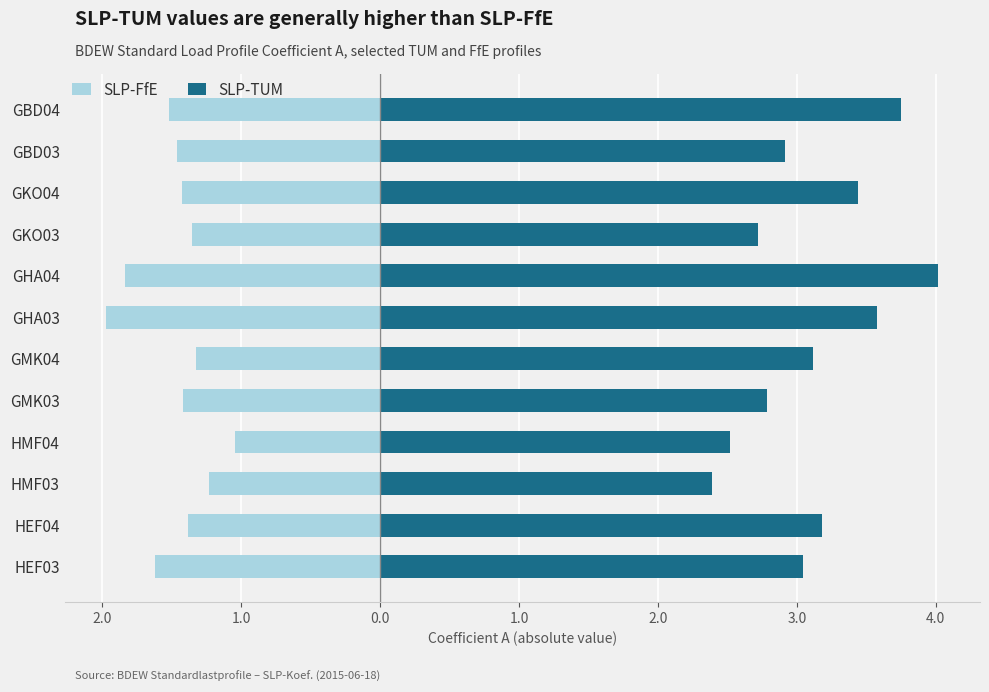

Which series changed the most between GMK03 and GMK04?

SLP-TUM